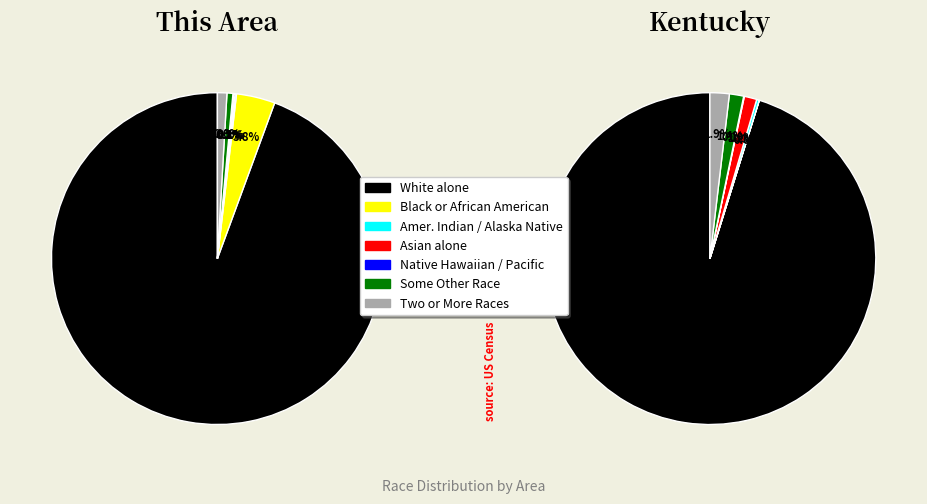

Which slice represents more than half of the pie?

White alone